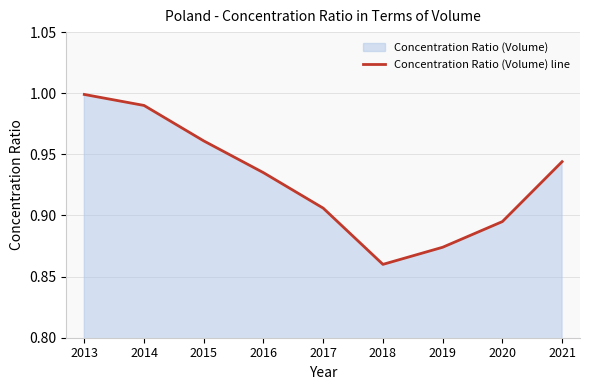

What is the difference between the maximum and minimum values?

0.1